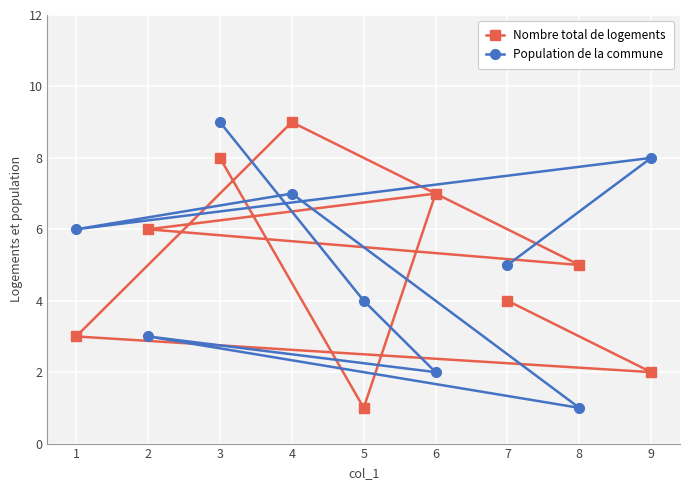

At which category is the sum across all series the highest?

3